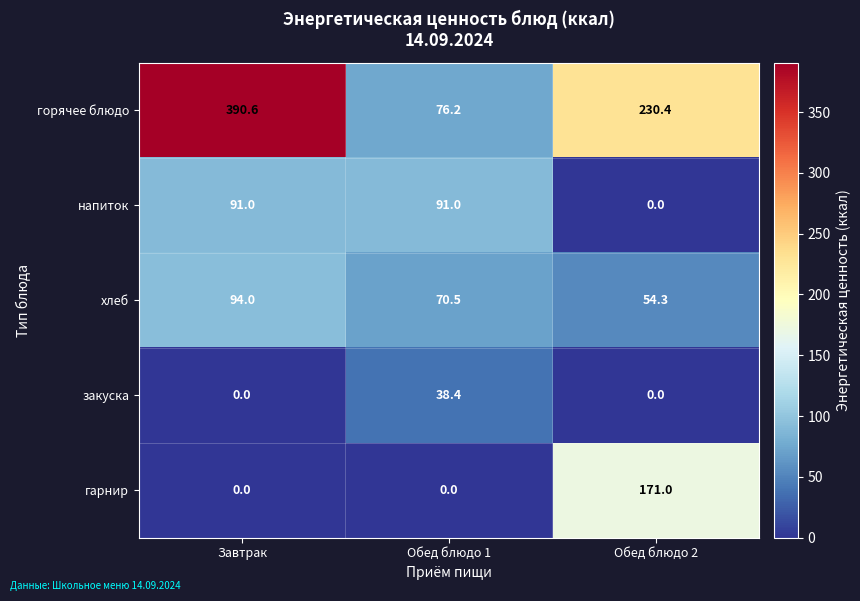

Which series has the largest total across all categories?

горячее блюдо